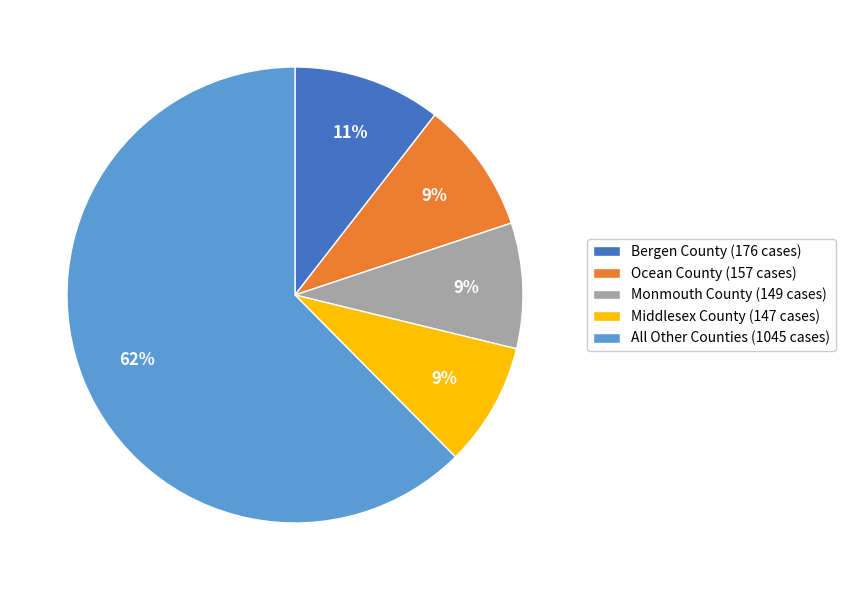

To the nearest percent, what is the average slice percentage?

20%